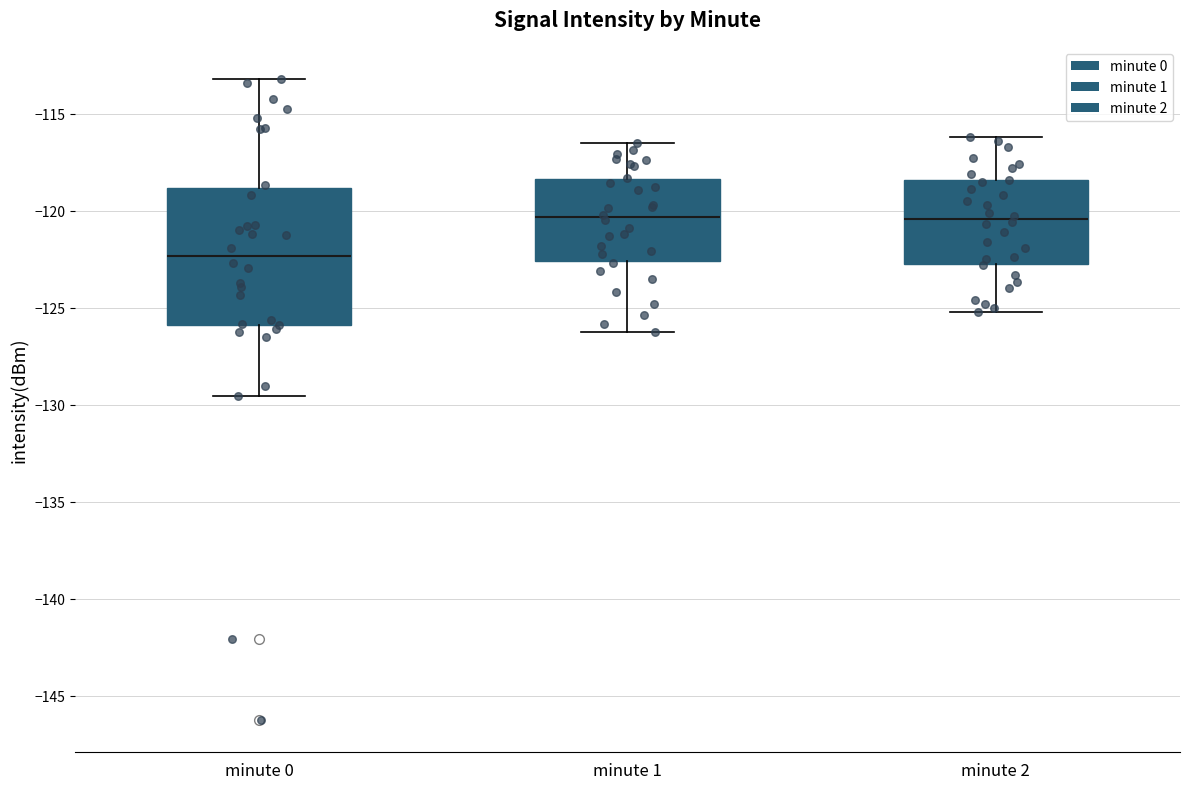

Which box's median line is the lowest?

minute 0